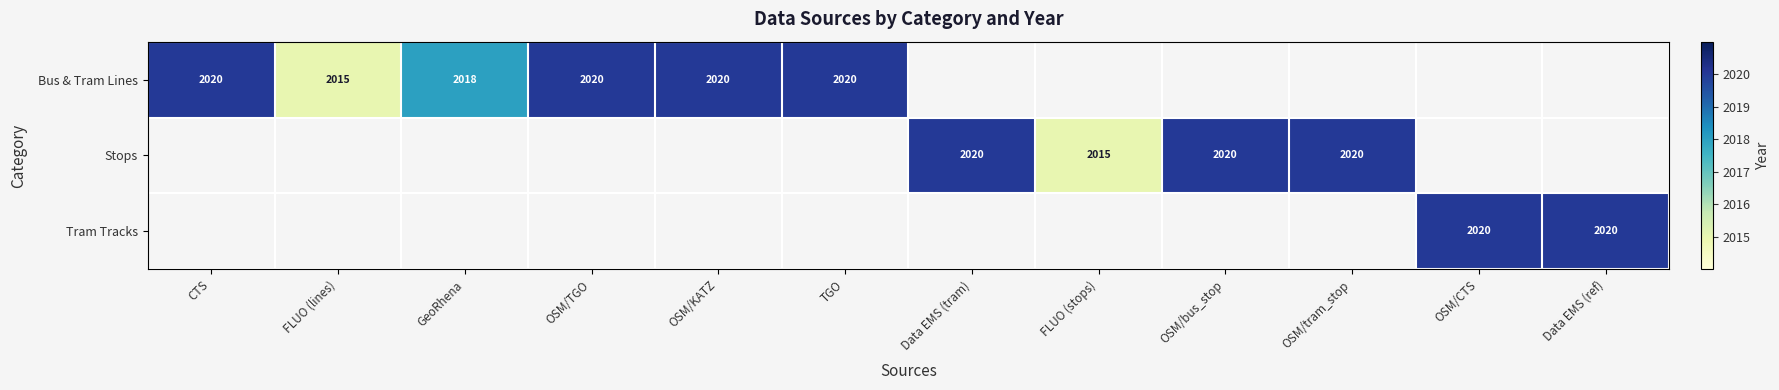

Which series has the largest range (max minus min)?

Bus & Tram Lines